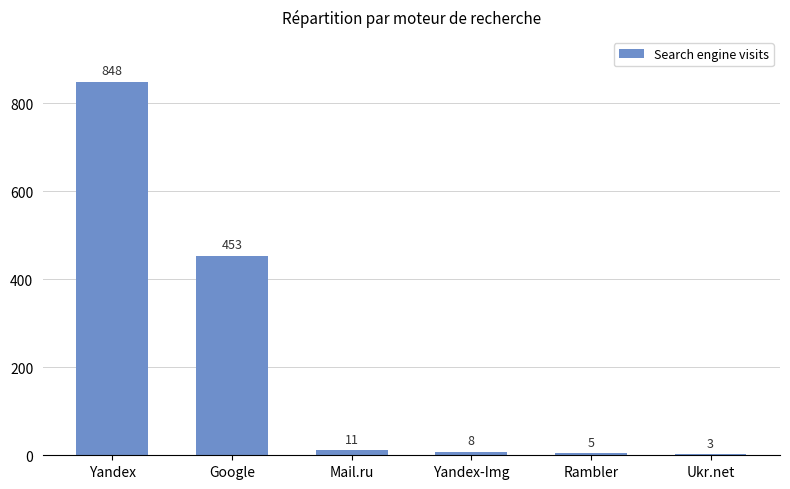

Where is the data nearest to the value 425?

Google